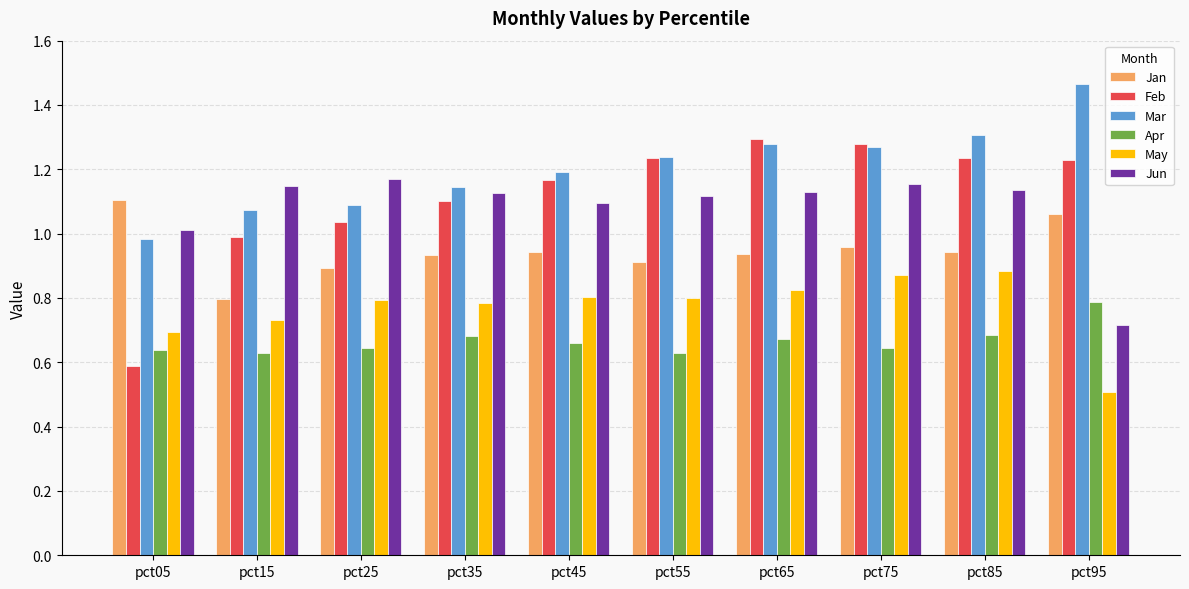

What is the difference between the maximum and minimum values in the Apr series?

0.2